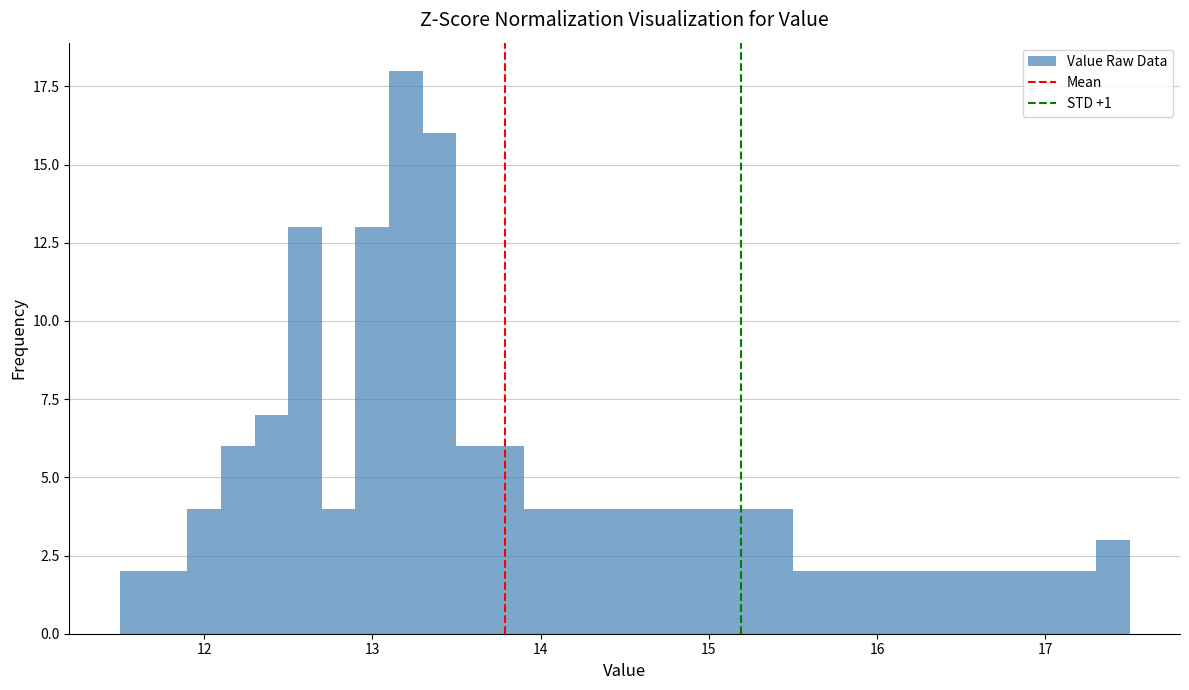

Around what value on the x-axis is the tallest bar? Give the approximate position of its centre, as read against the axis.

13.2